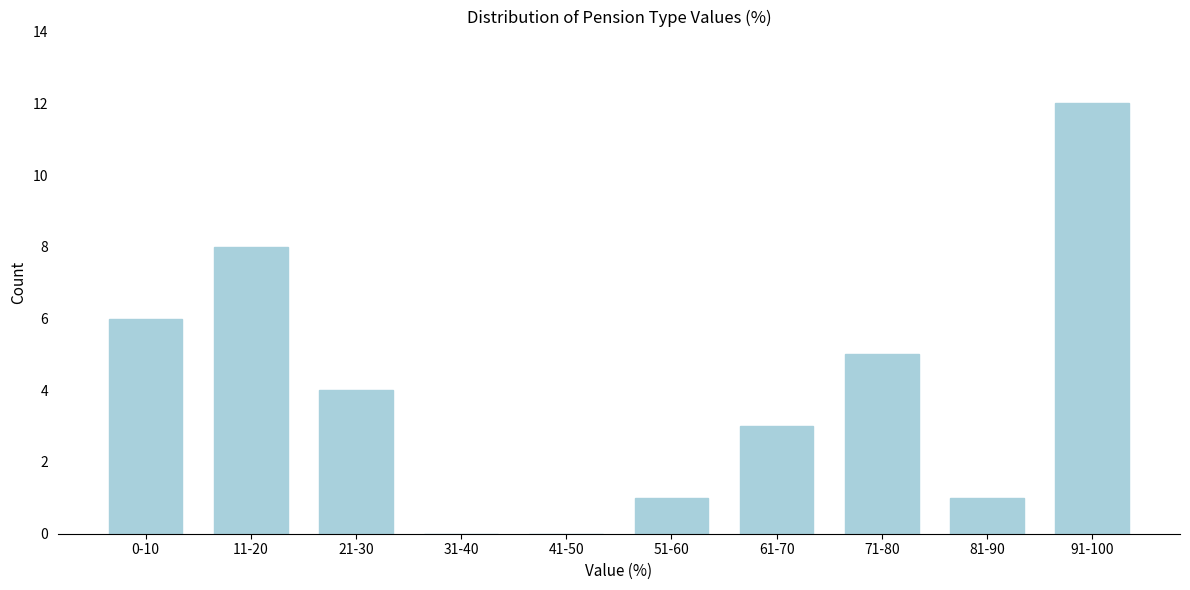

Reading left to right, list all the values displayed in this chart.

0-10=6	11-20=8	21-30=4	31-40=0	41-50=0	51-60=1	61-70=3	71-80=5	81-90=1	91-100=12